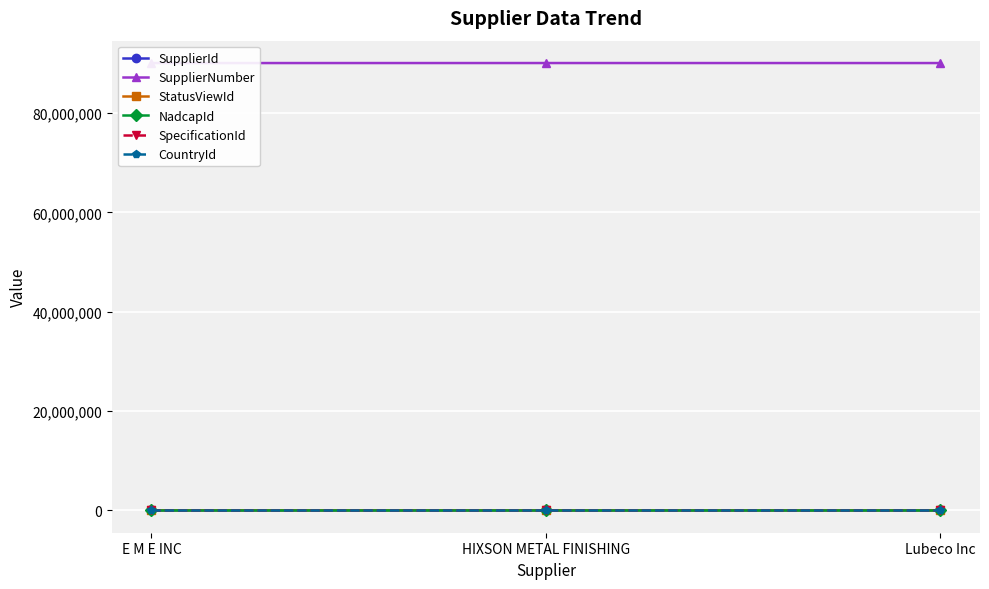

True or false: SpecificationId has a value of 3 at Lubeco Inc.

True